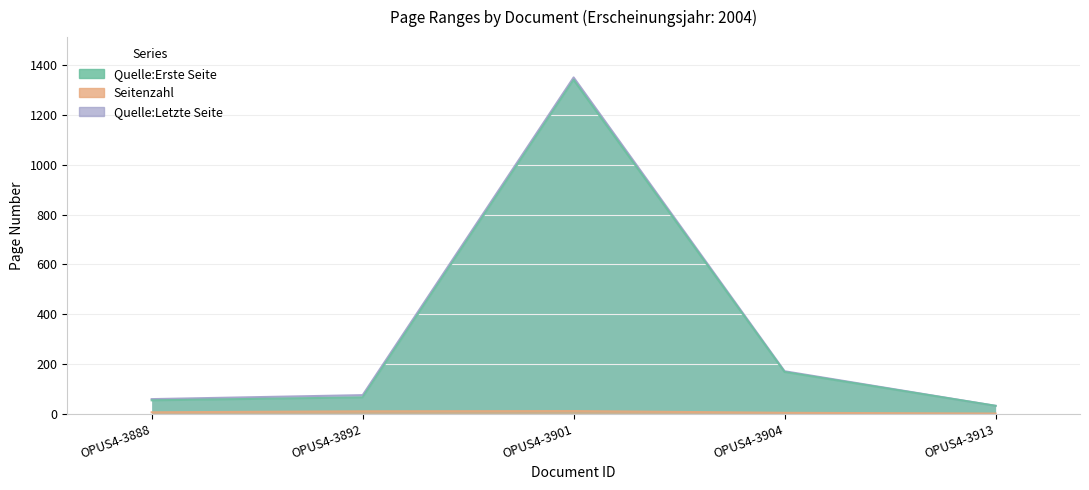

What is the difference between the Seitenzahl values at OPUS4-3904 and OPUS4-3892?

6